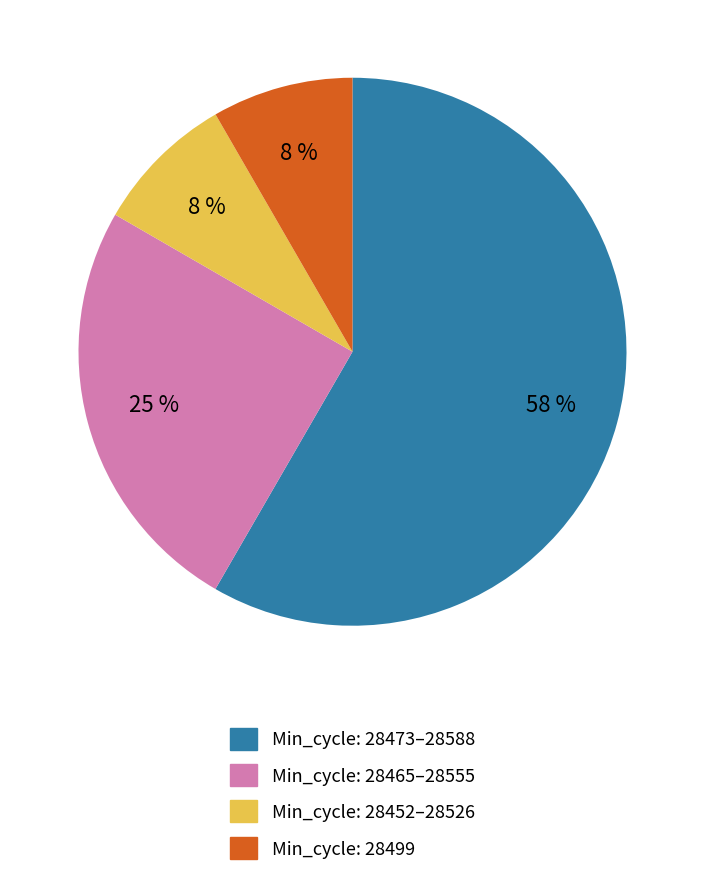

How many segments does this pie chart have?

4